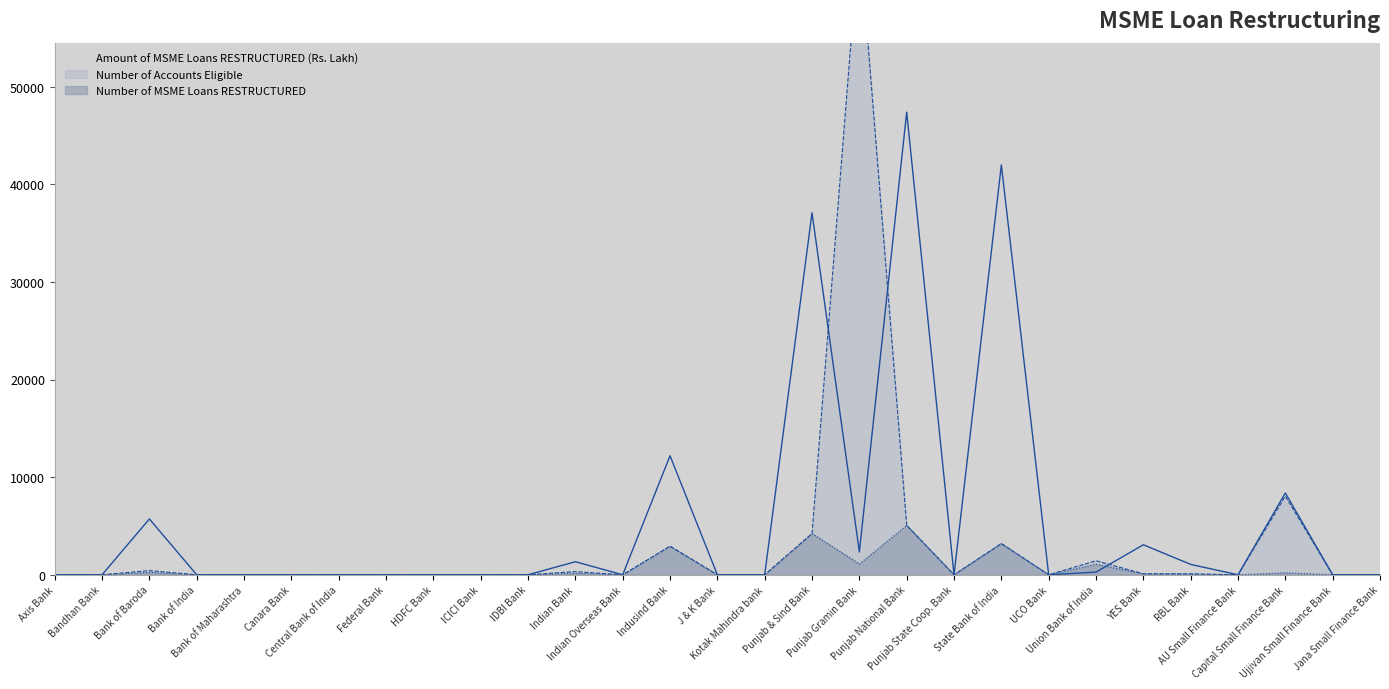

Where is Number of Accounts Eligible nearest to the value 32738?

Capital Small Finance Bank